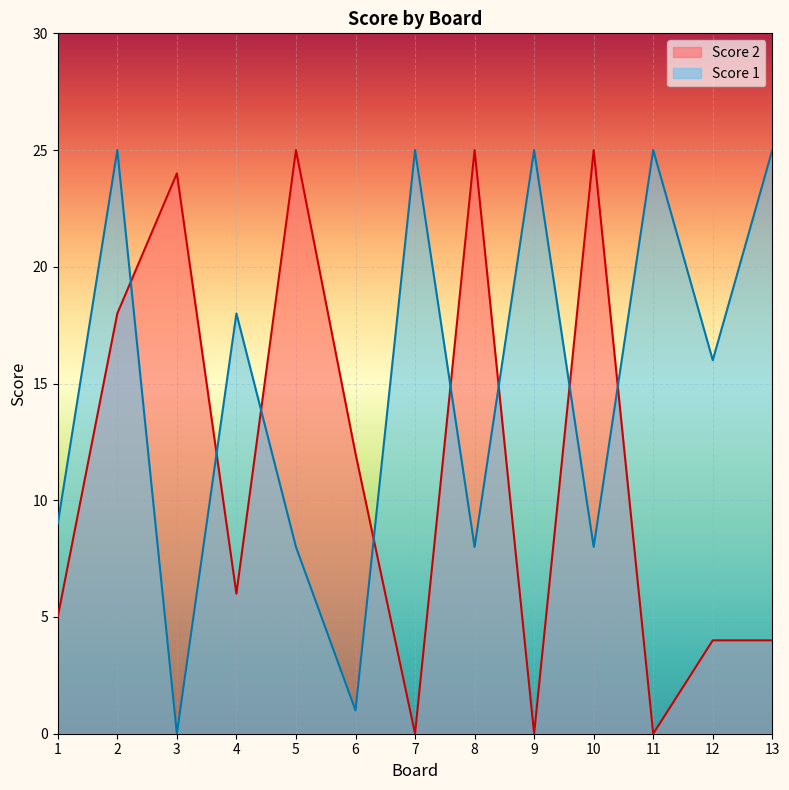

What is the total value across all series at 5?

33